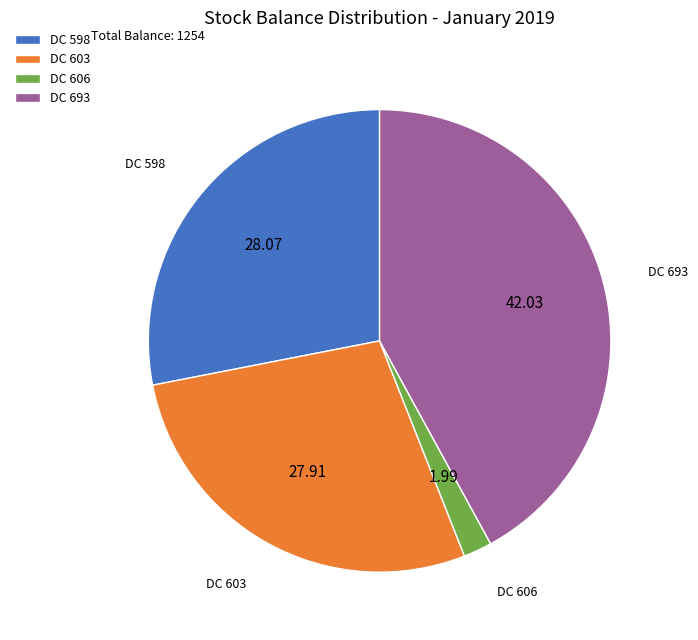

Does DC 603 account for over 50% of the chart?

No